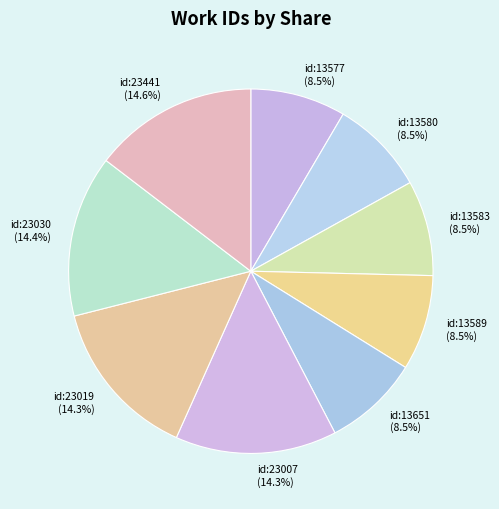

What is the ratio of the value at id:23007 to the value at id:13651?

1.7